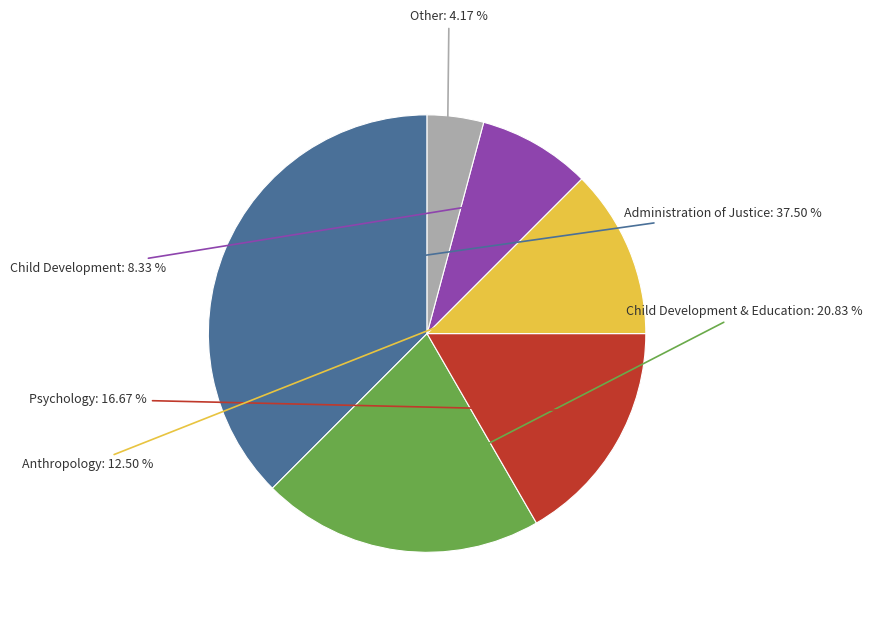

What percentage is NOT represented by Child Development?

91.7%